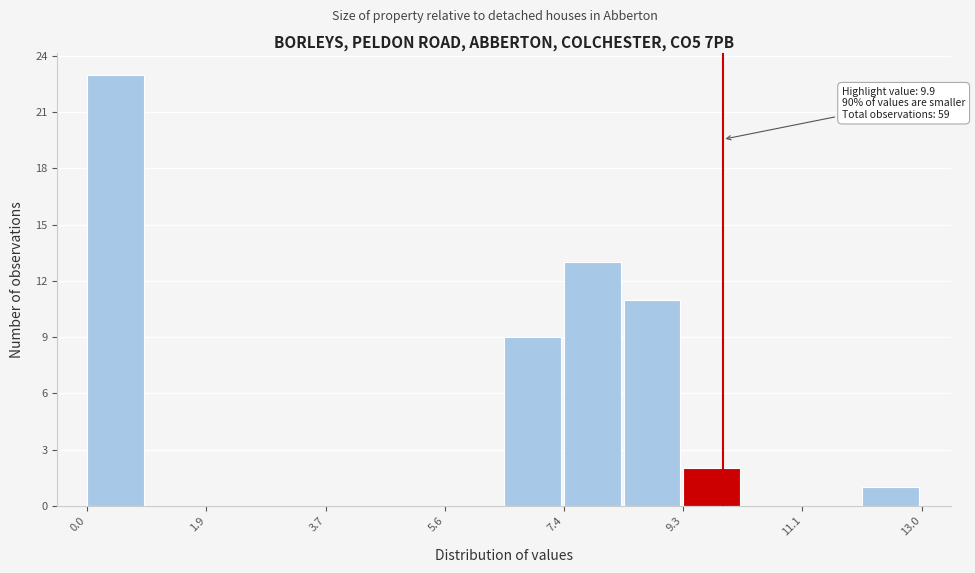

Over which range of the x-axis is the bar tallest?

0.0 to 1.0